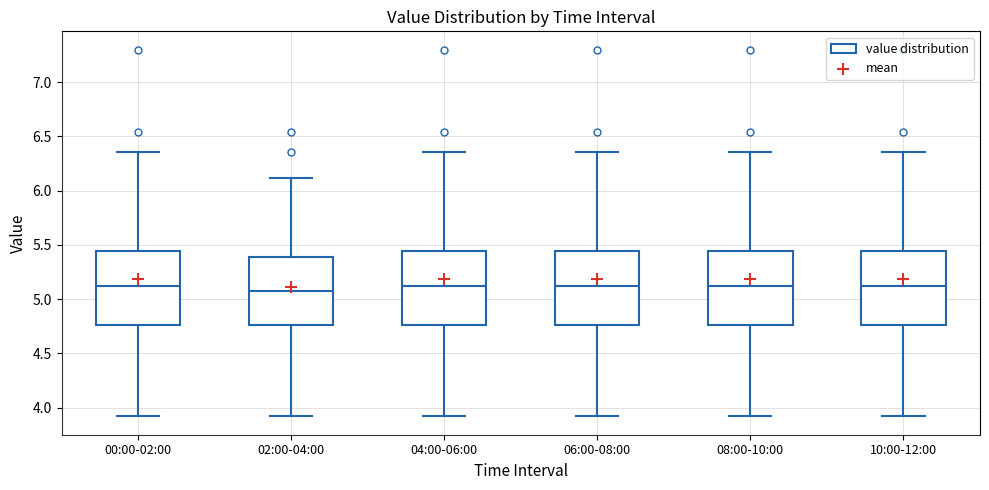

Reading left to right, read every box against the y-axis: the position of its median line, the range the box covers, and the ends of its whiskers. The values are not printed on the chart, so give them approximately, as read against the axis.

00:00-02:00: median 5.10, box 4.75 to 5.45, whiskers 3.90 to 6.35
02:00-04:00: median 5.10, box 4.75 to 5.40, whiskers 3.90 to 6.10
04:00-06:00: median 5.10, box 4.75 to 5.45, whiskers 3.90 to 6.35
06:00-08:00: median 5.10, box 4.75 to 5.45, whiskers 3.90 to 6.35
08:00-10:00: median 5.10, box 4.75 to 5.45, whiskers 3.90 to 6.35
10:00-12:00: median 5.10, box 4.75 to 5.45, whiskers 3.90 to 6.35